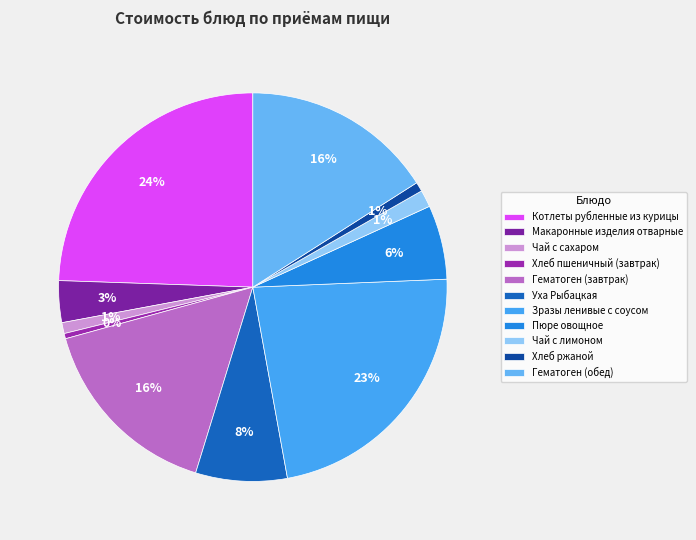

Do Уха Рыбацкая and Котлеты рубленные из курицы together represent more than half of the pie?

No